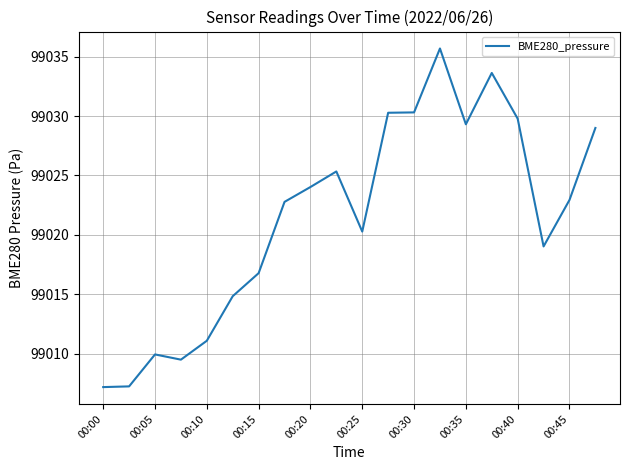

What is the smallest value displayed?

99007.2